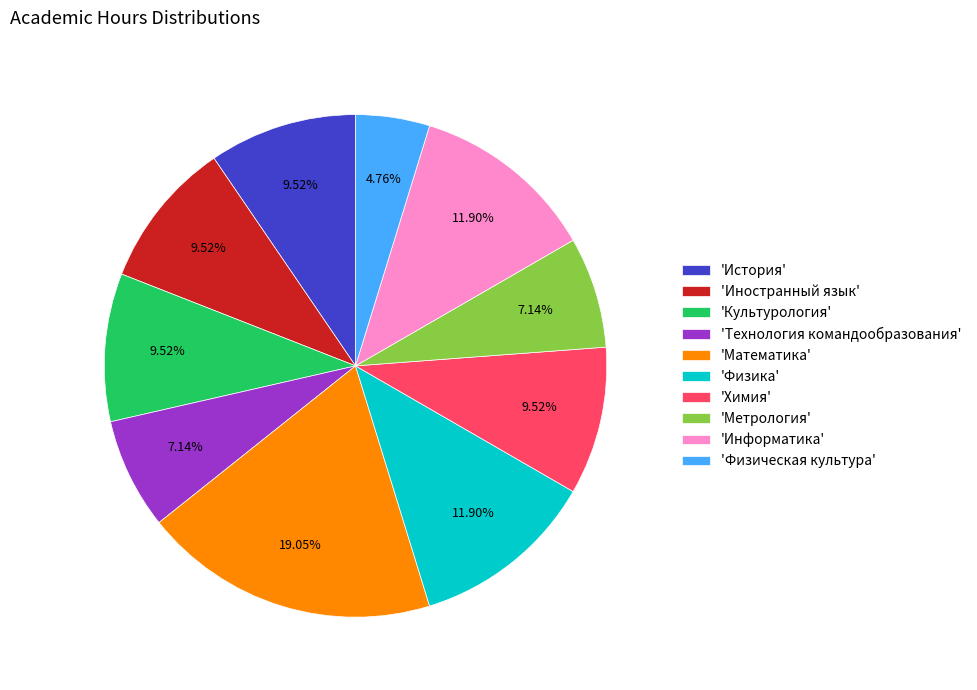

Which slice is the largest?

'Математика'